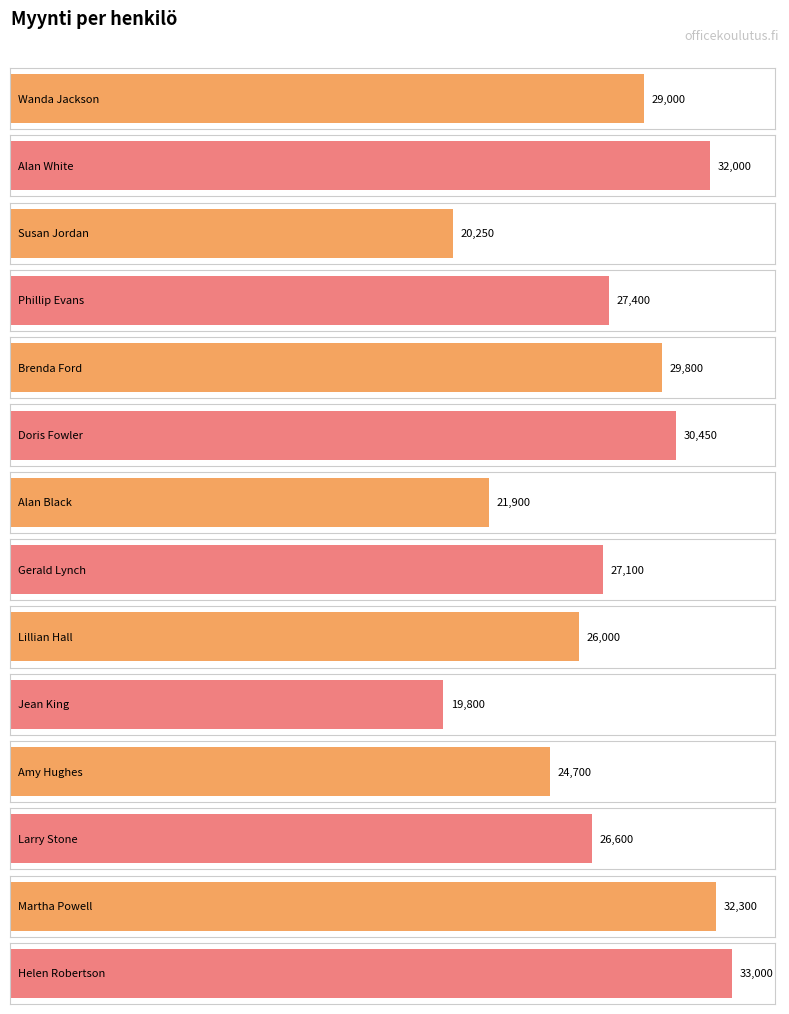

Count the number of values greater than 27400.

6